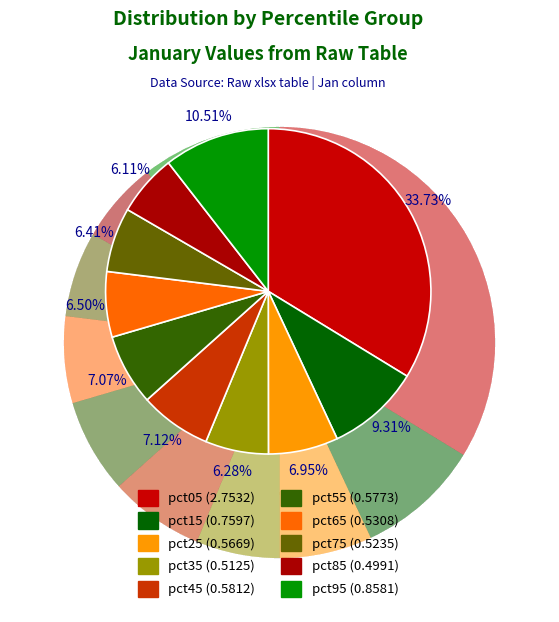

Count the number of slices in the pie.

10